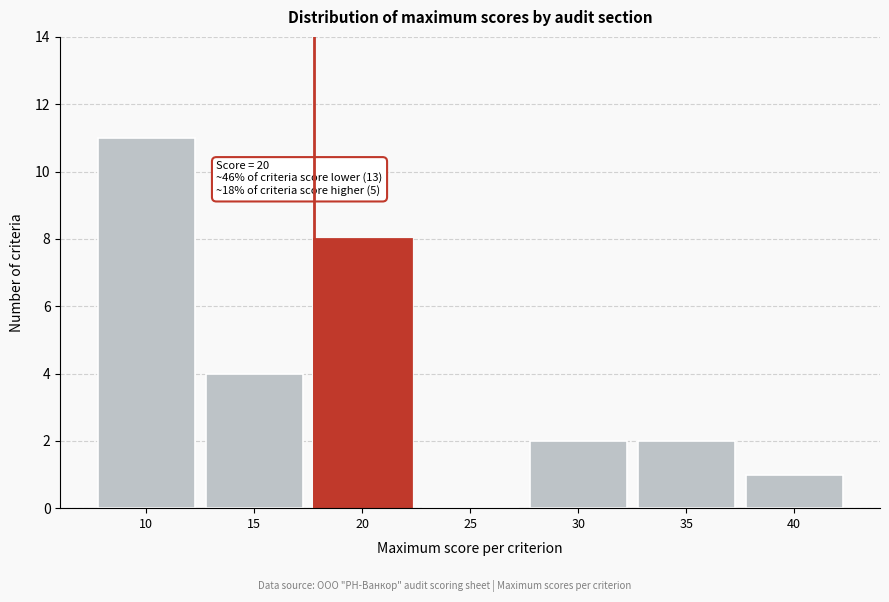

Reading right to left, transcribe all the data shown in this chart.

40=1	35=2	30=2	25=0	20=8	15=4	10=11